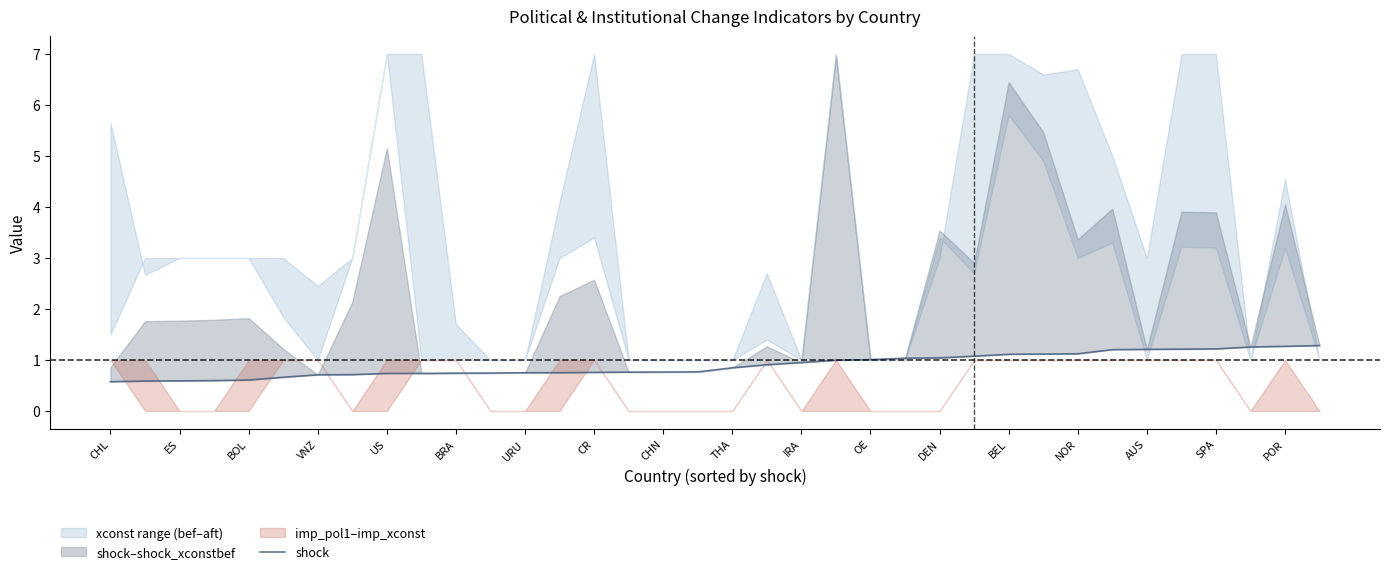

List the labels in order of value, smallest first.

CHL, ES, BOL, VNZ, US, BRA, URU, CR, CHN, THA, IRA, OE, DEN, BEL, NOR, AUS, SPA, POR, 18, 19, 20, 21, 22, 23, 24, 25, 26, 27, 28, 29, 30, 31, 32, 33, 34, 35